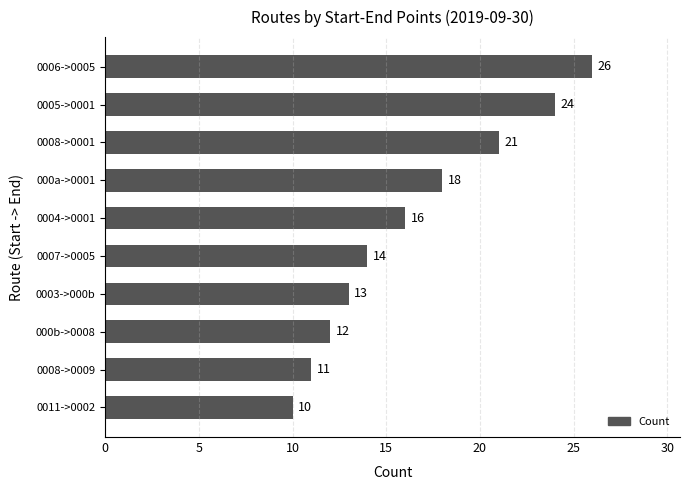

True or false: the data shows 10 at 0011->0002.

True